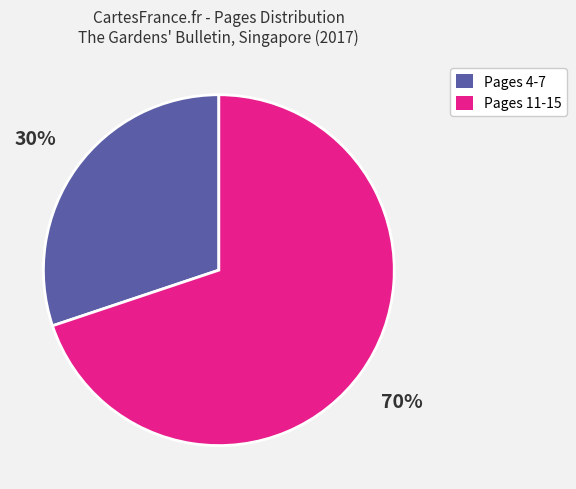

Is there any slice that represents more than half of the pie?

Yes